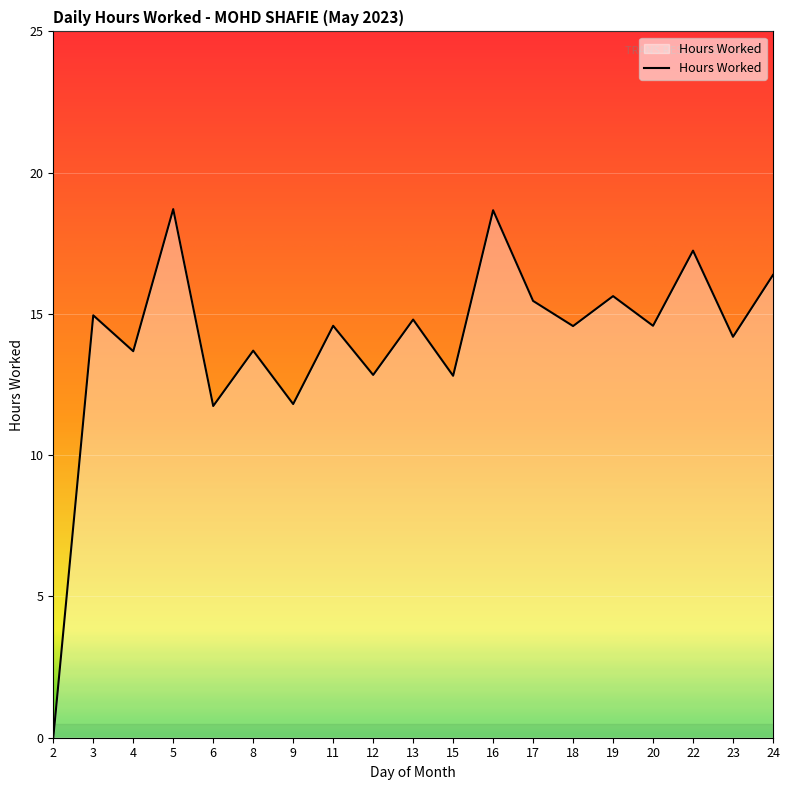

Read the value at 23.

14.2